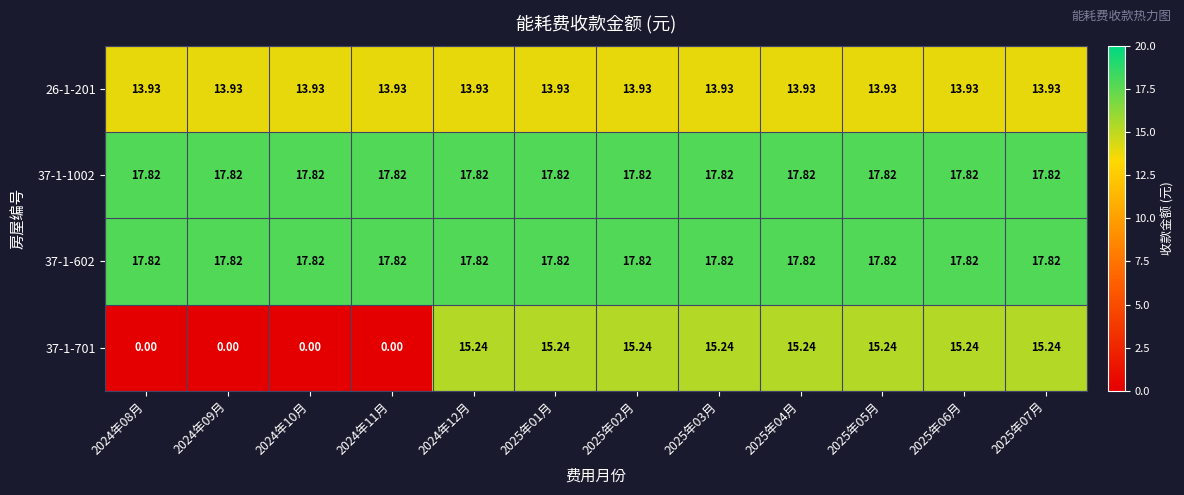

Is the value of 37-1-1002 at 2025年04月 greater than the value of 37-1-701 at 2025年07月?

Yes